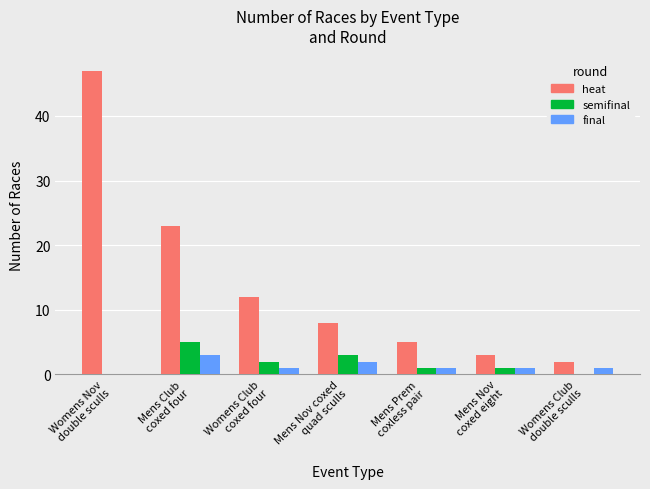

Are the bars grouped side by side (vs. stacked)?

Yes